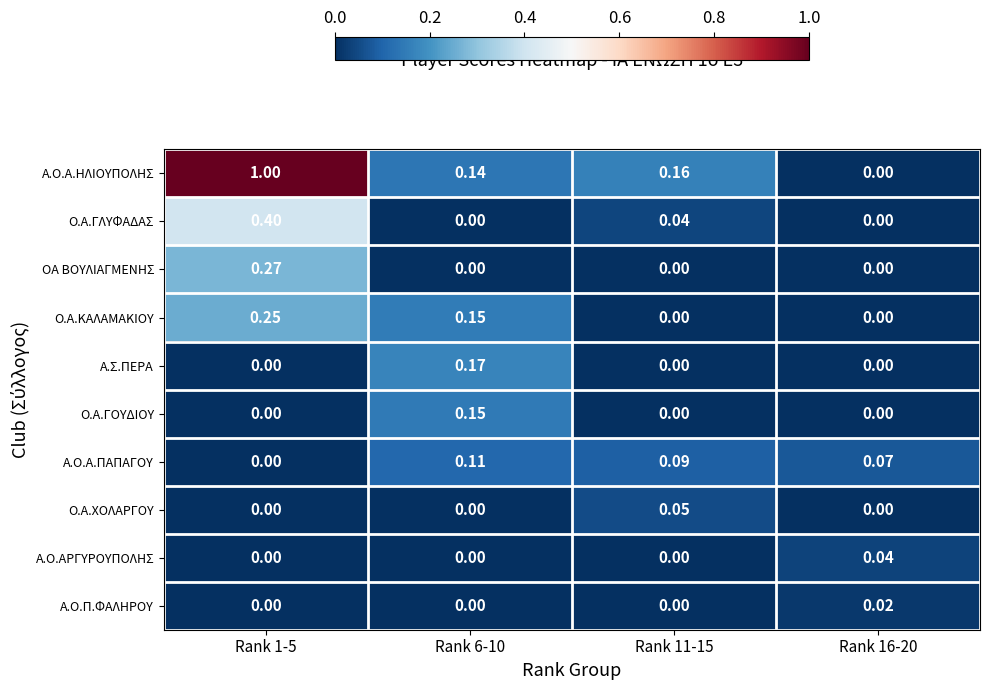

Rank the series by their maximum value, from highest to lowest.

Α.Ο.Α.ΗΛΙΟΥΠΟΛΗΣ, Ο.Α.ΓΛΥΦΑΔΑΣ, ΟΑ ΒΟΥΛΙΑΓΜΕΝΗΣ, Ο.Α.ΚΑΛΑΜΑΚΙΟΥ, Α.Σ.ΠΕΡΑ, Ο.Α.ΓΟΥΔΙΟΥ, Α.Ο.Α.ΠΑΠΑΓΟΥ, Ο.Α.ΧΟΛΑΡΓΟΥ, Α.Ο.ΑΡΓΥΡΟΥΠΟΛΗΣ, Α.Ο.Π.ΦΑΛΗΡΟΥ